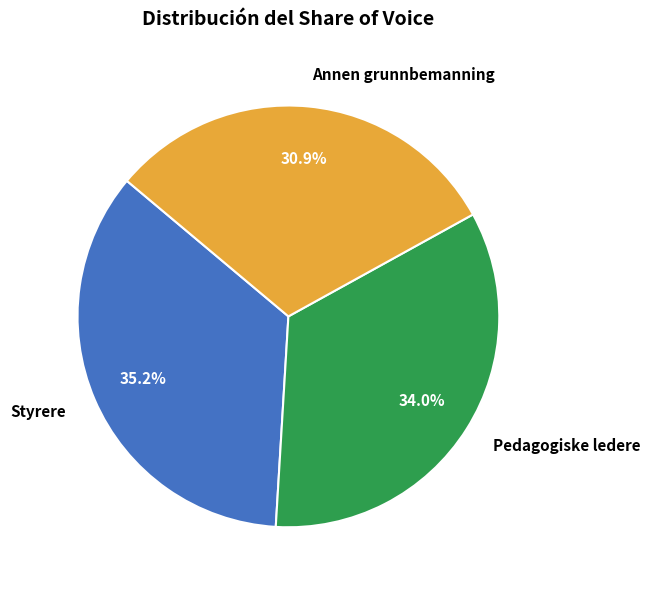

Which has a higher value, Annen grunnbemanning or Styrere?

Styrere